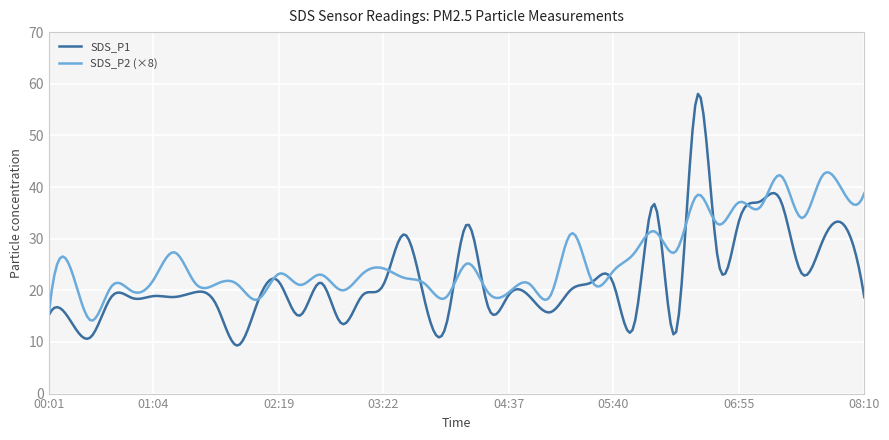

Which series has the largest total across all categories?

SDS_P2 (×8)